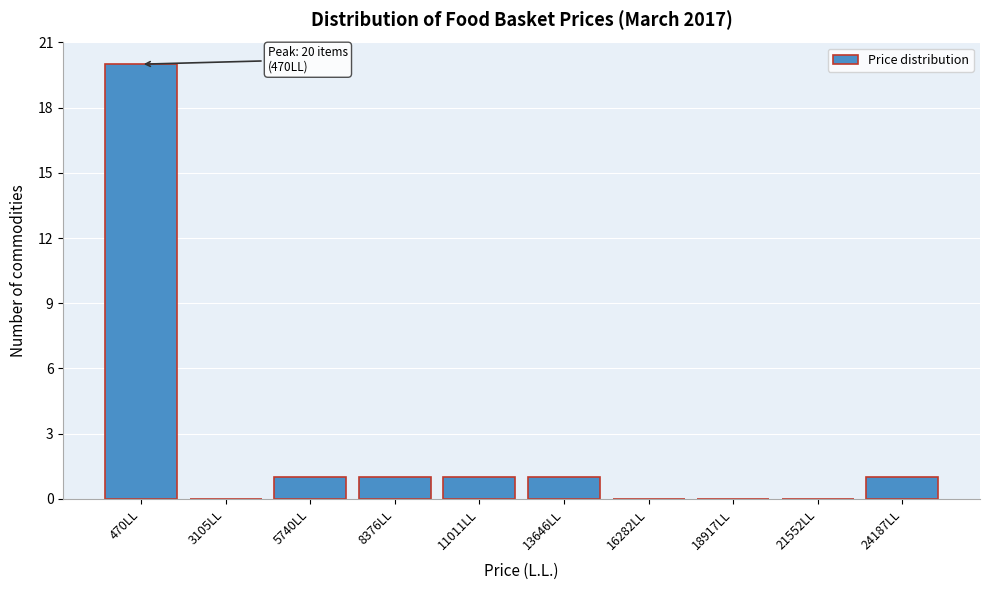

Reading right to left, extract all data points from this chart.

24187LL=1	21552LL=0	18917LL=0	16282LL=0	13646LL=1	11011LL=1	8376LL=1	5740LL=1	3105LL=0	470LL=20